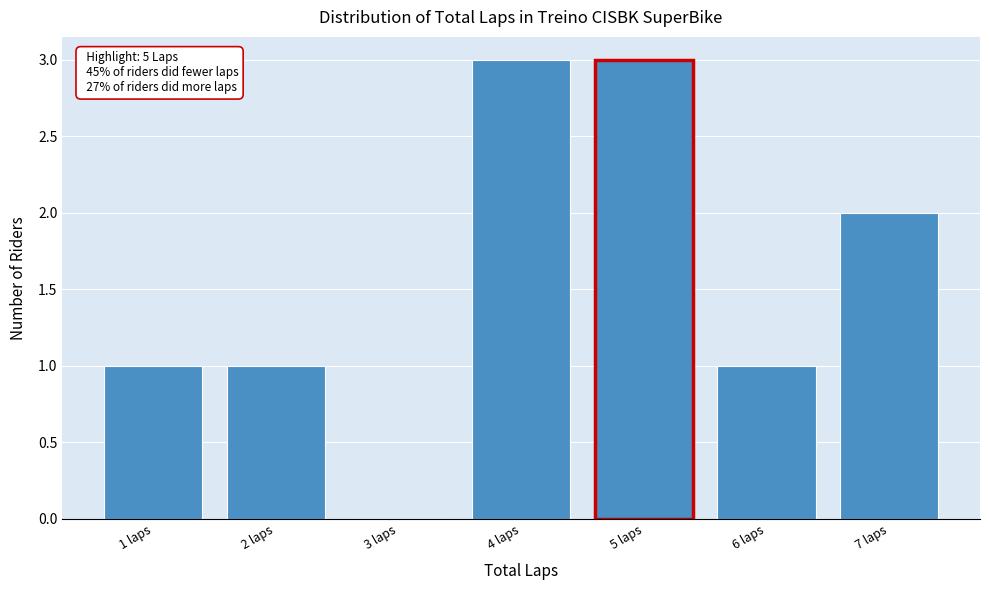

Reading left to right, extract all data points from this chart.

1 laps=1	2 laps=1	3 laps=0	4 laps=3	5 laps=3	6 laps=1	7 laps=2